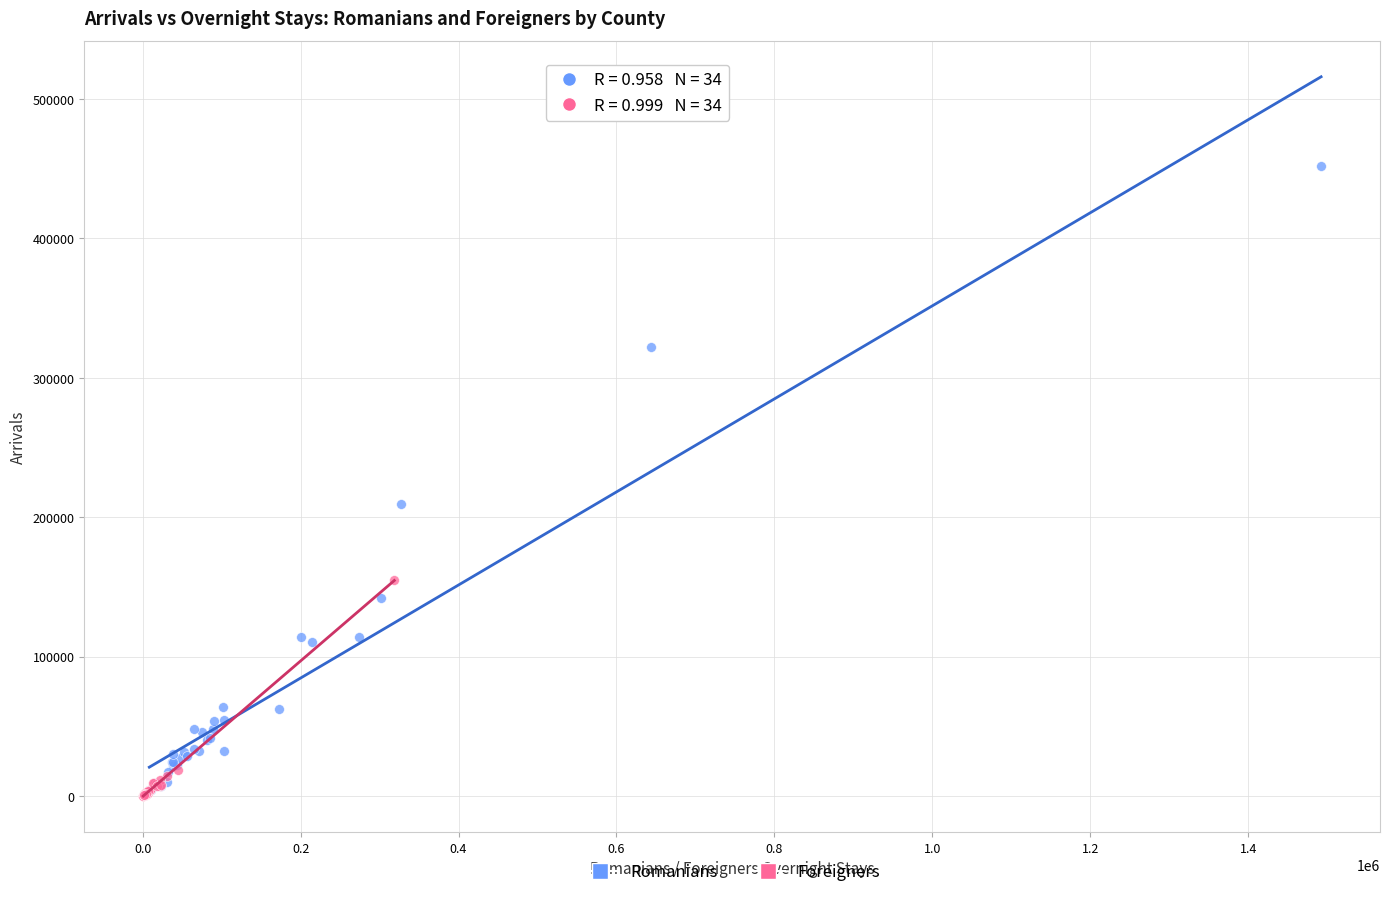

Which series reaches the maximum Y coordinate?

Romanians